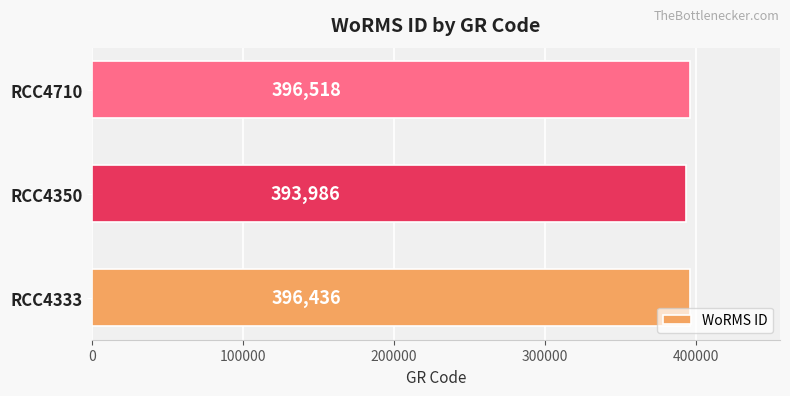

How many series are shown in this chart?

1